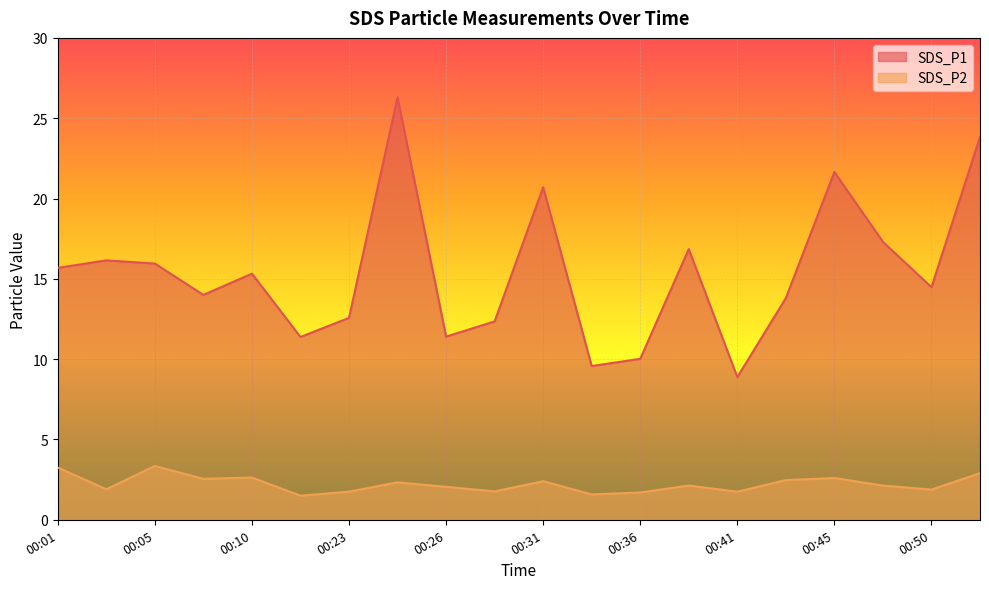

The value of SDS_P2 at 00:13 is 0.5. True or false?

False